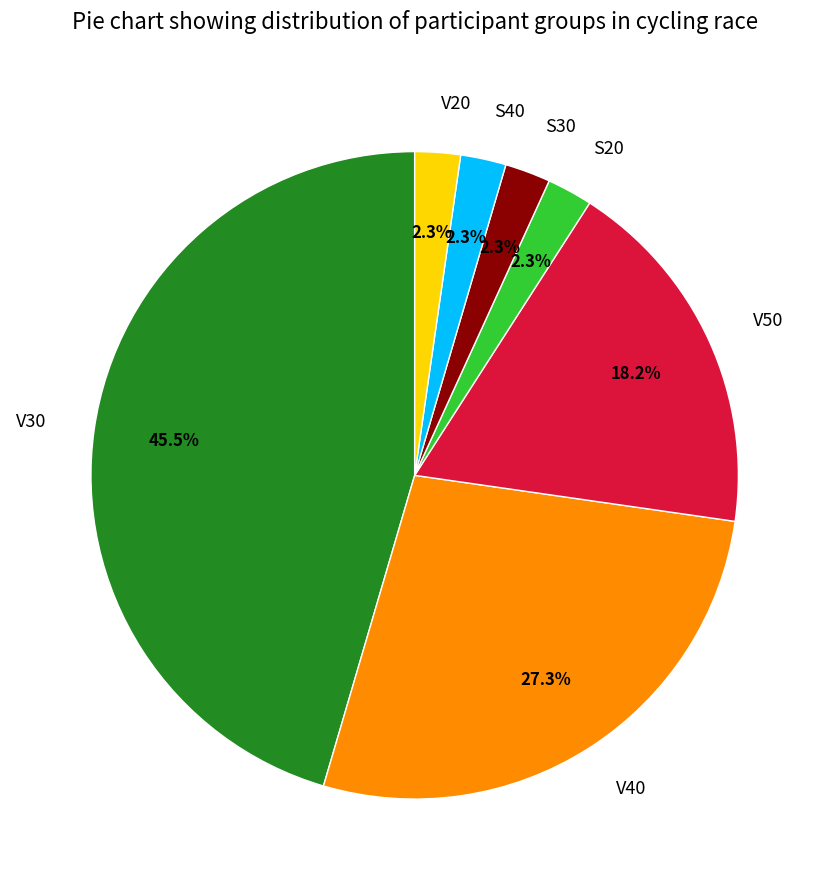

Does any single category account for the majority?

No